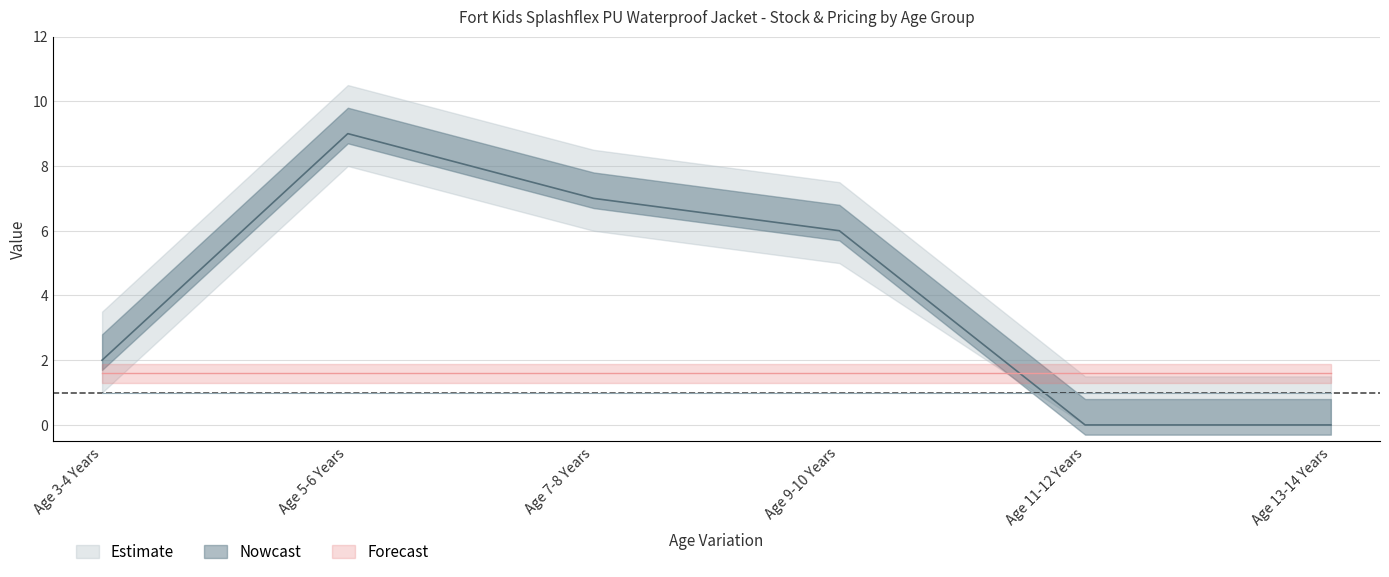

How many categories are shown in the chart?

6